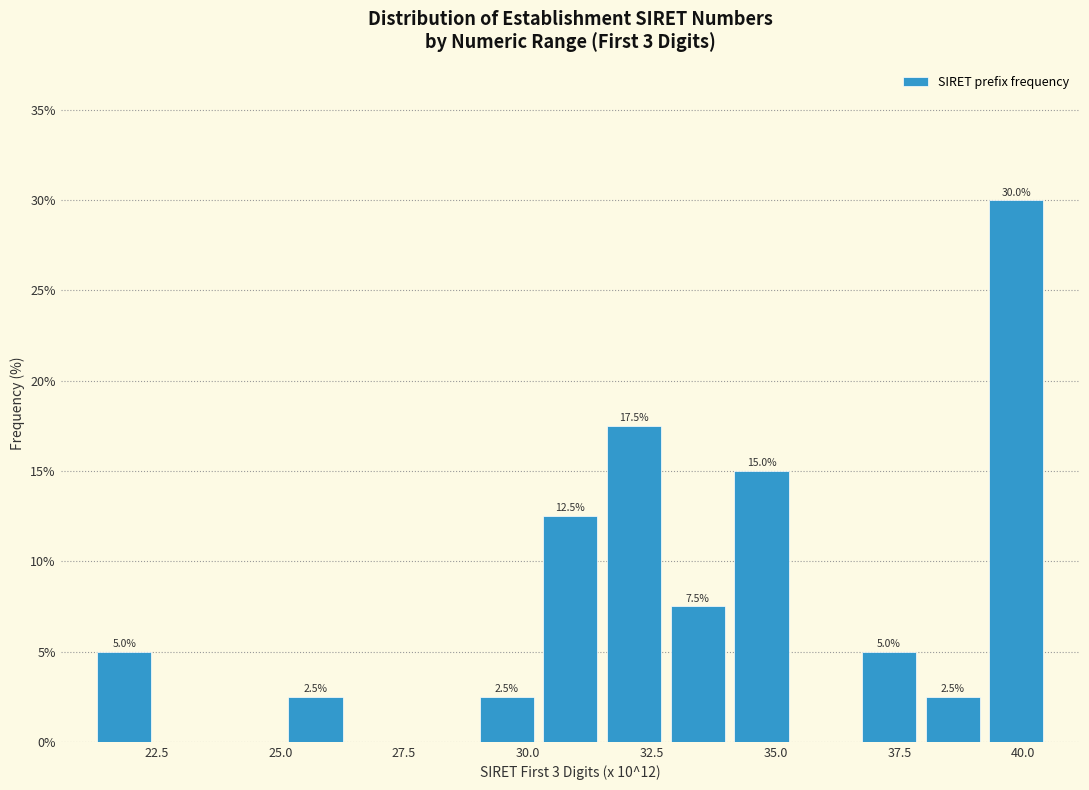

Around what value on the x-axis is the tallest bar? Give the approximate position of its centre, as read against the axis.

40.0